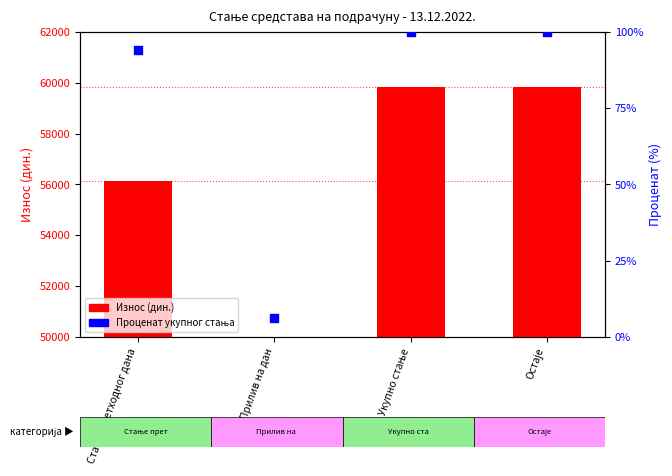

Which series reaches the minimum Y coordinate?

Проценат укупног стања